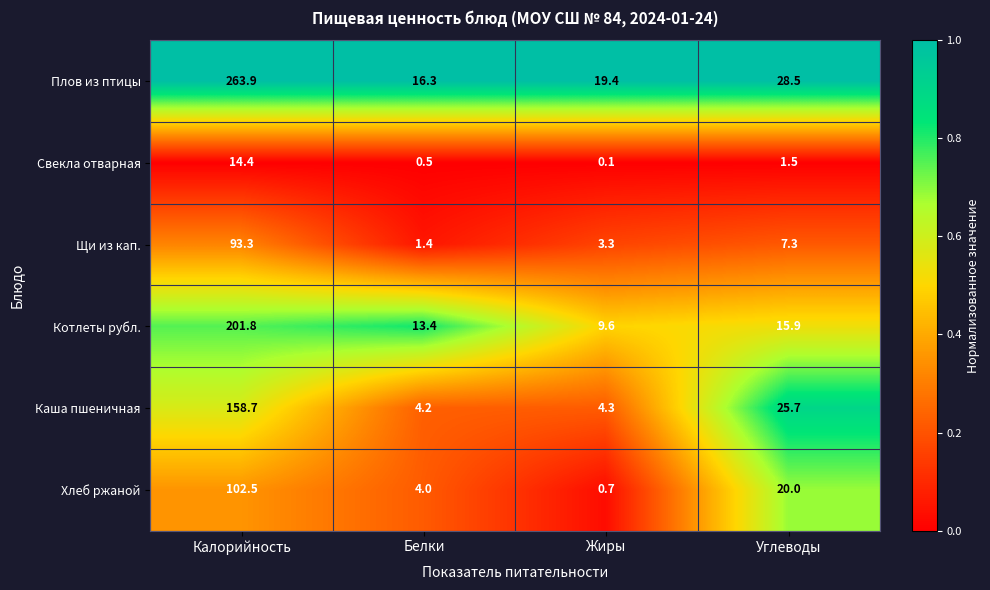

Which label corresponds to the smallest value in the chart?

Жиры